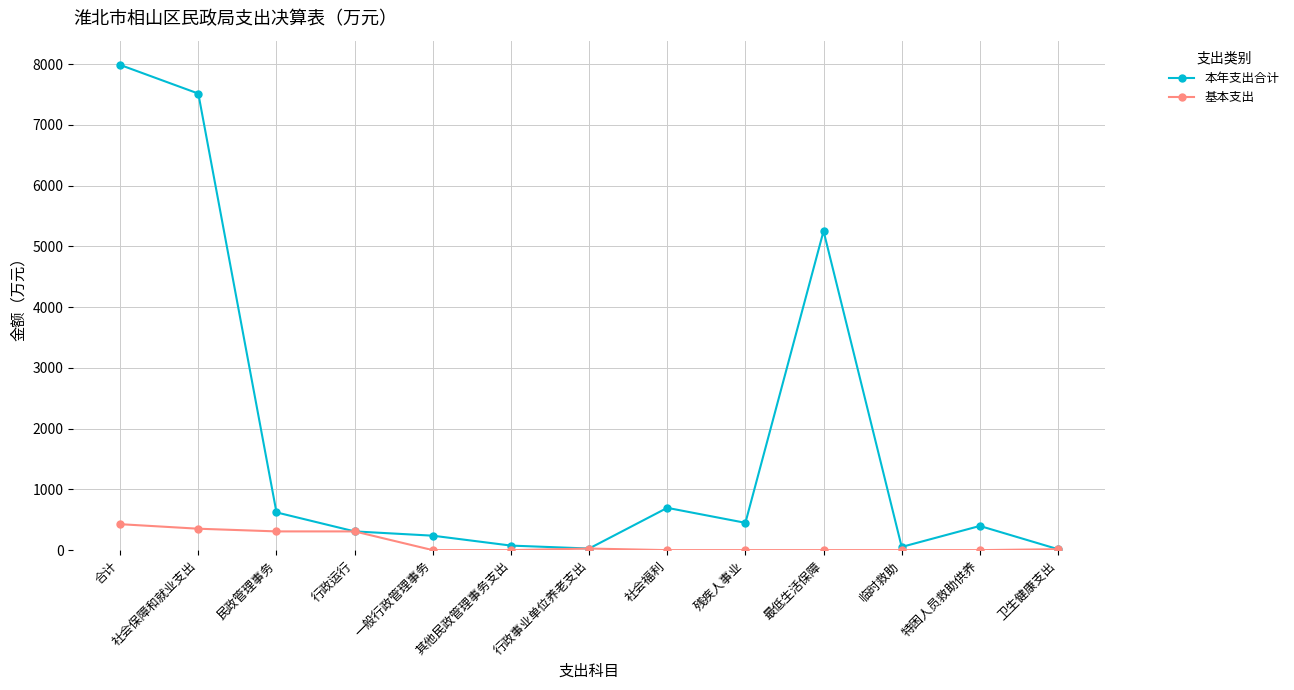

Read the 本年支出合计 value at 一般行政管理事务.

237.9